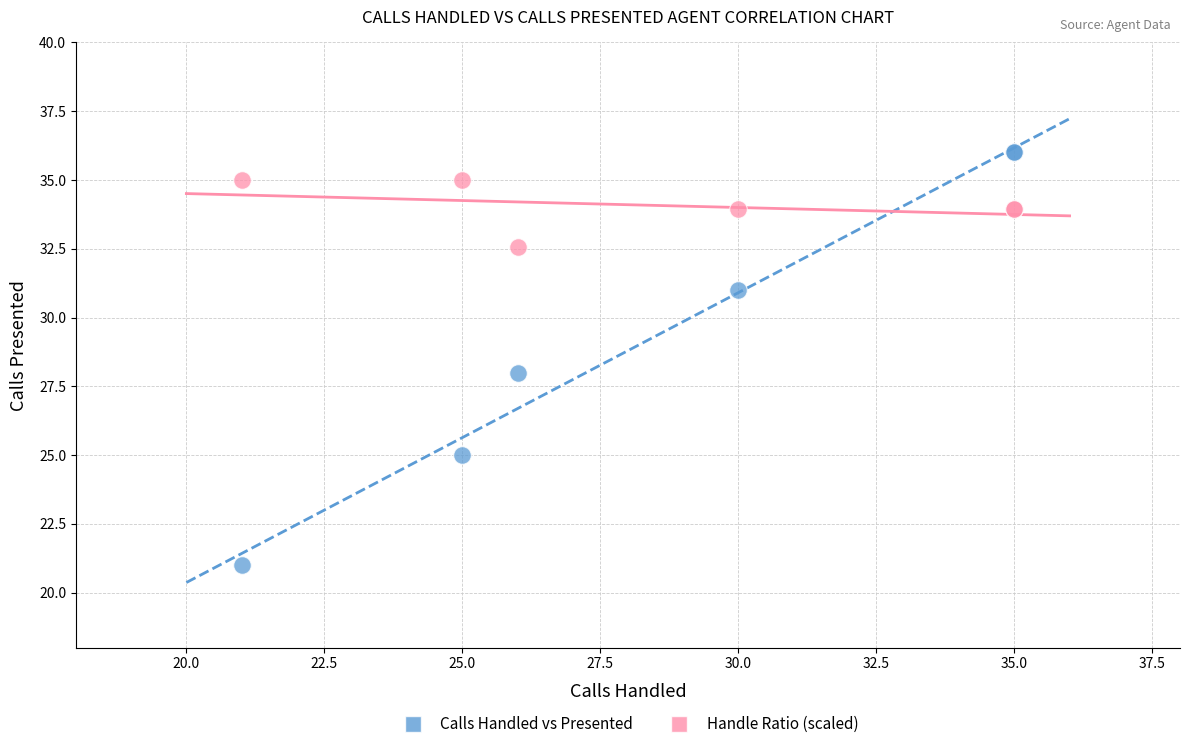

Which series has the largest Y range (max minus min)?

Calls Handled vs Presented